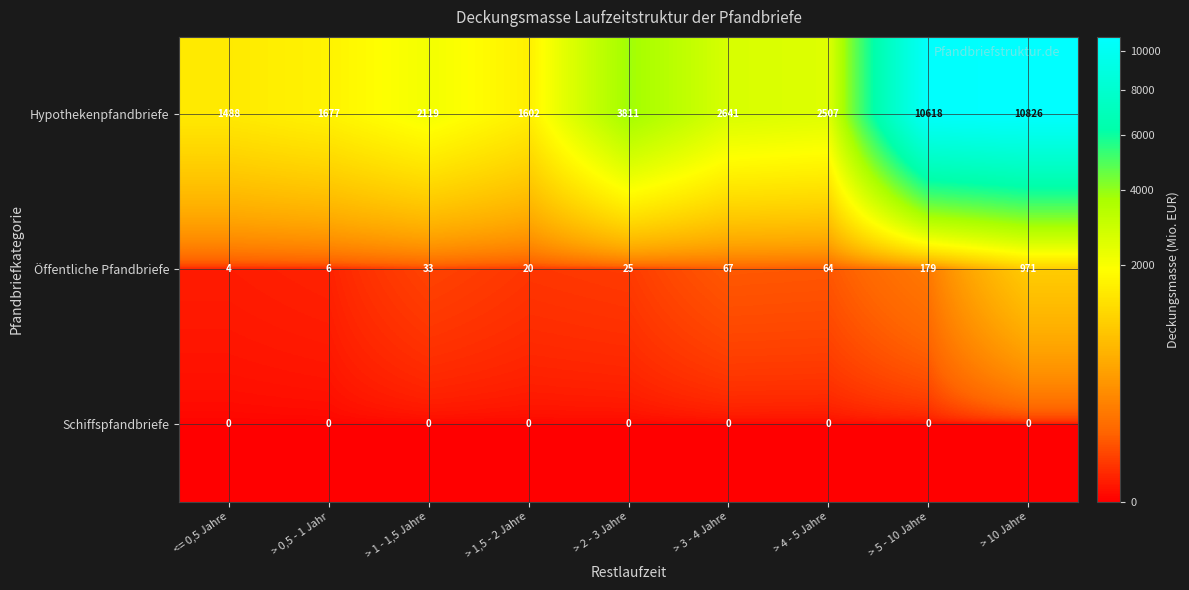

Rank the categories by Öffentliche Pfandbriefe value from highest to lowest.

> 10 Jahre, > 5 - 10 Jahre, > 3 - 4 Jahre, > 4 - 5 Jahre, > 1 - 1,5 Jahre, > 2 - 3 Jahre, > 1,5 - 2 Jahre, > 0,5 - 1 Jahr, <= 0,5 Jahre